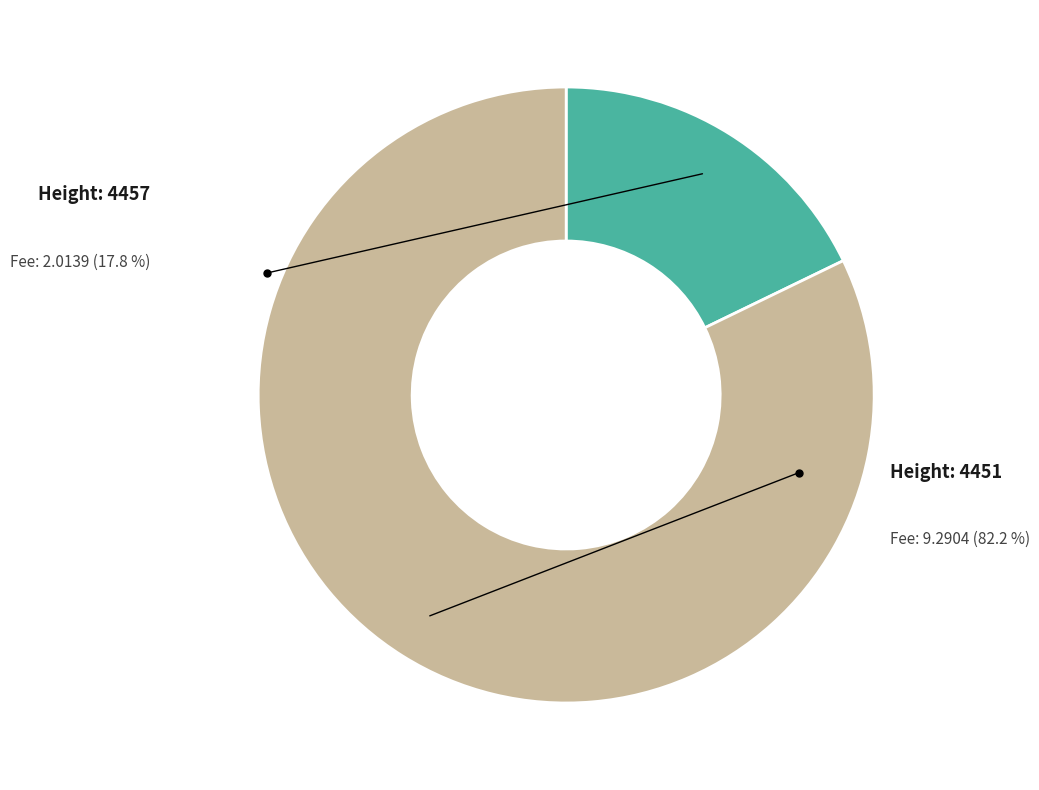

Does any single category account for the majority?

Yes